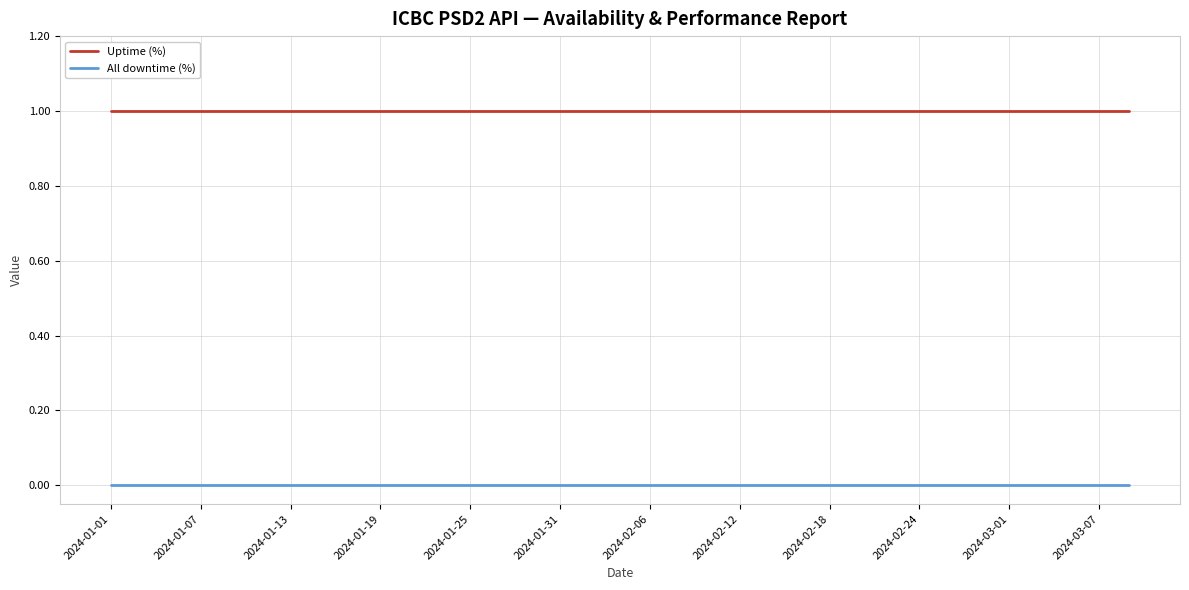

Which series has the largest total across all categories?

Uptime (%)